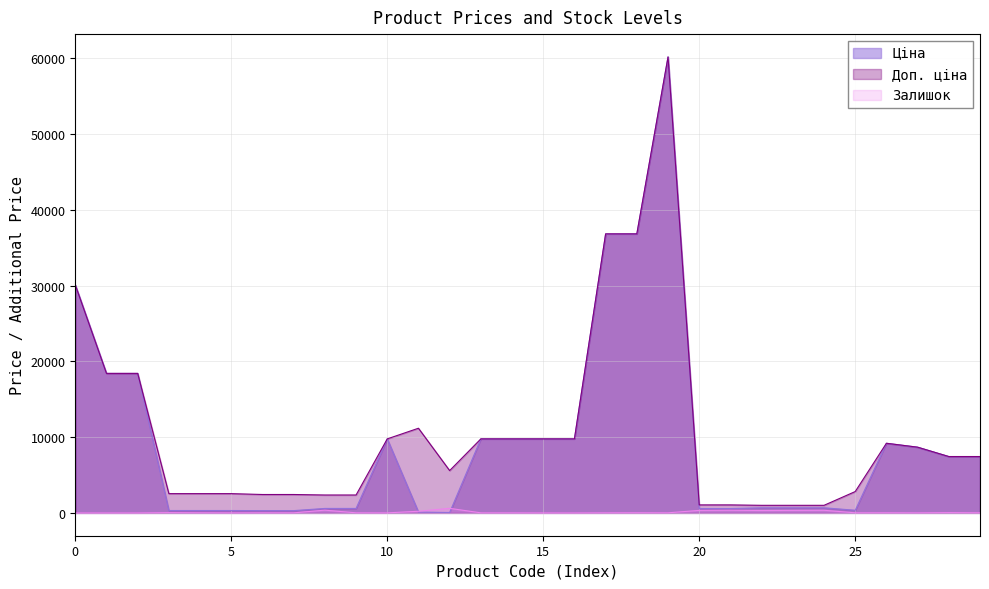

What is the maximum value shown in the chart?

60205.6